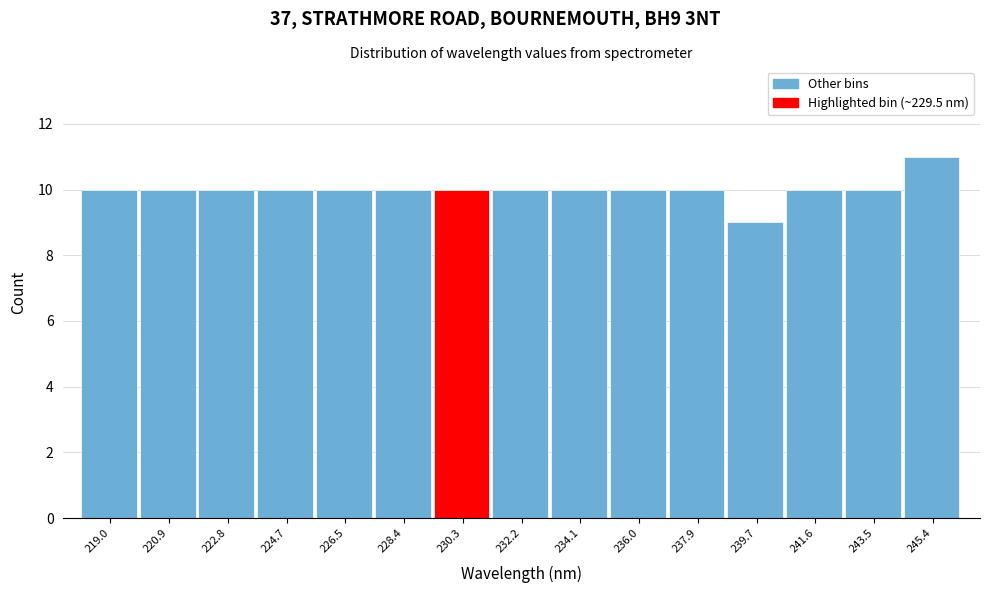

How tall is the bar that spans 223.8 to 225.6 on the x-axis? Neither the bar edges nor the heights are printed on the chart, so give them approximately, as read against the axes.

10